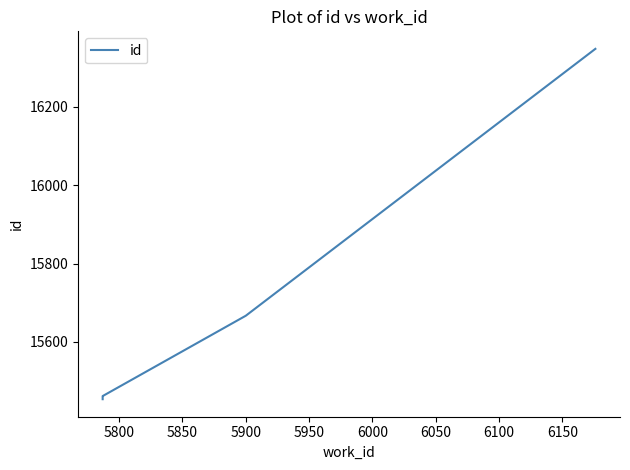

Reading left to right, transcribe all the data shown in this chart.

15454	15461	15462	15667	16348